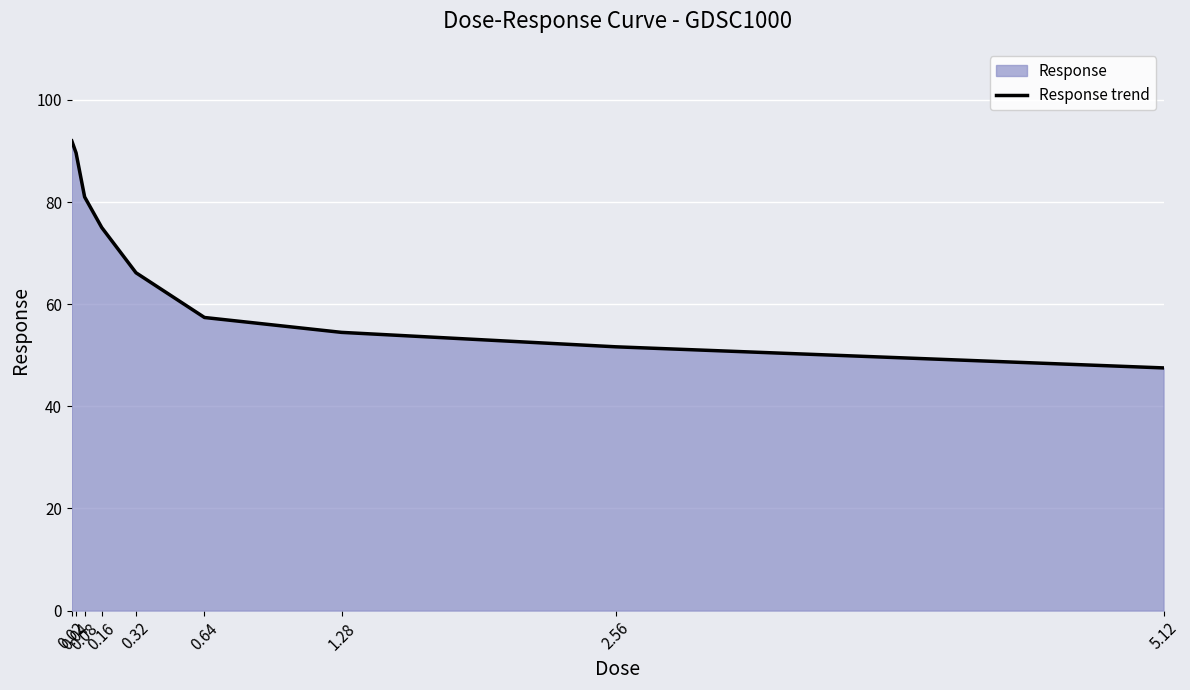

What position from the left is 0.16?

4